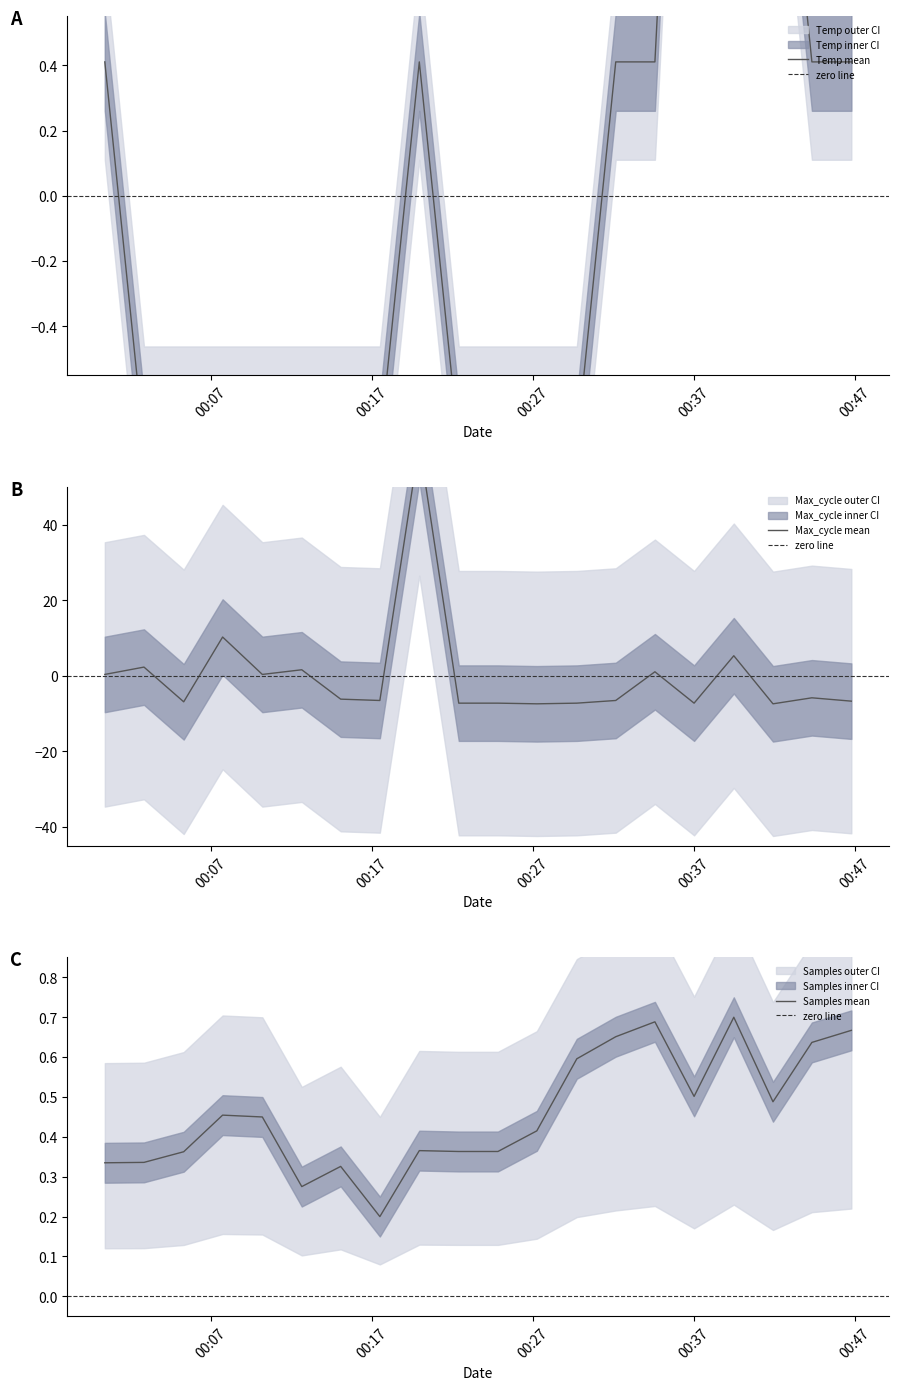

What is the maximum value for Max_cycle?

61.5